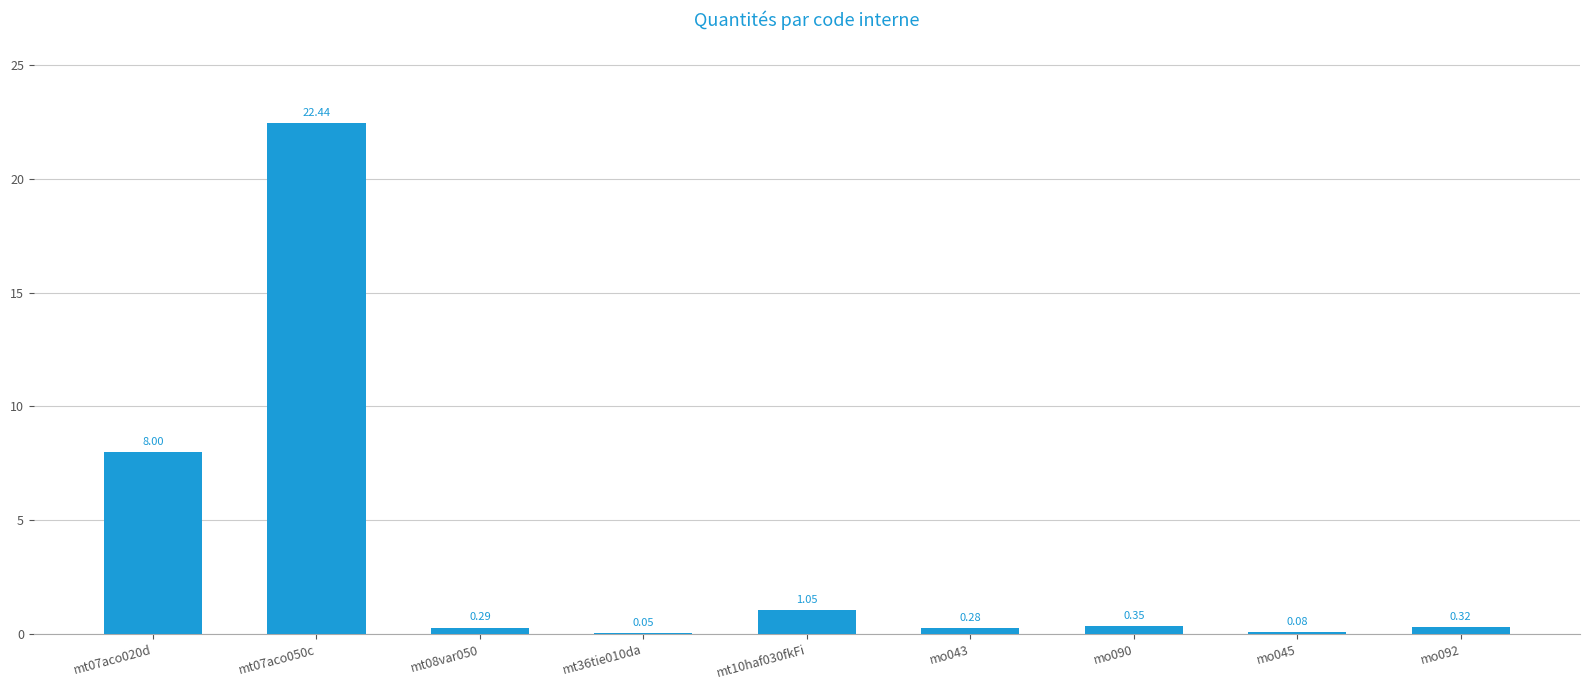

Between mo045 and mo092, which is larger?

mo092